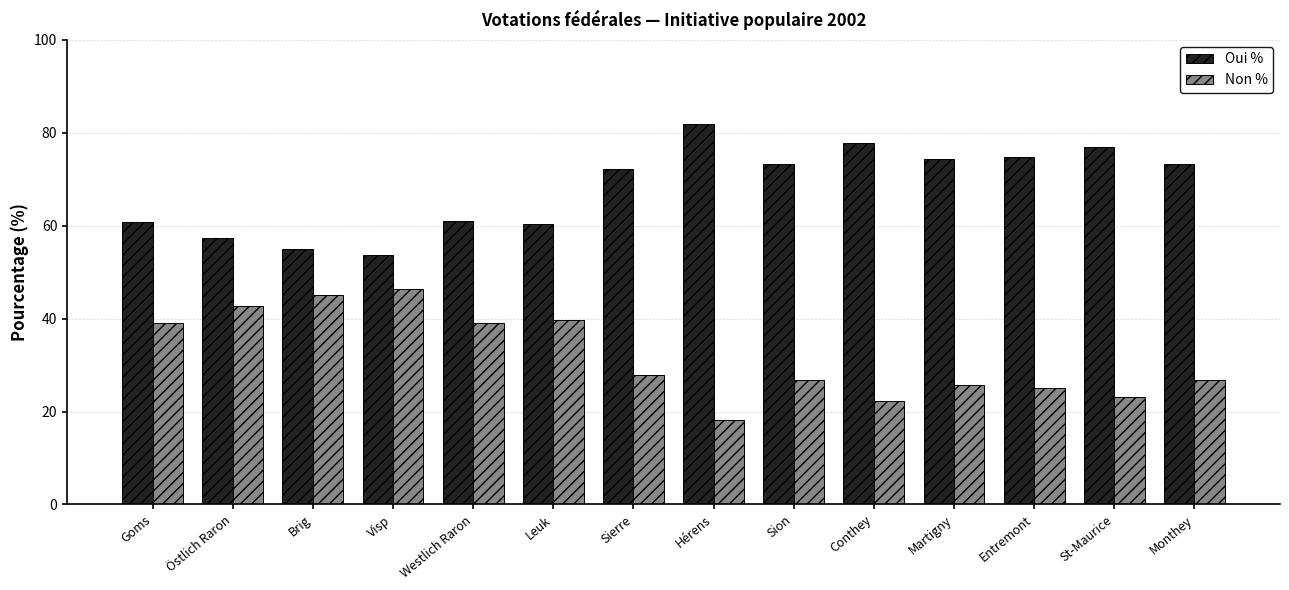

What is the sum of all Non % values?

447.4